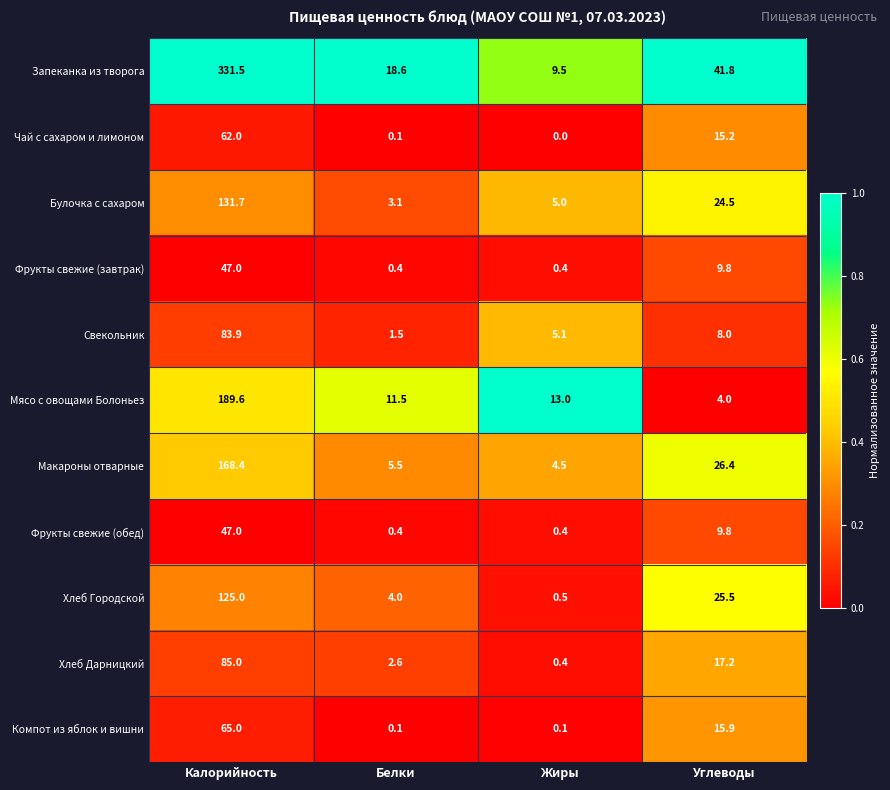

What is the spread (max minus min) of values at Жиры?

13.0